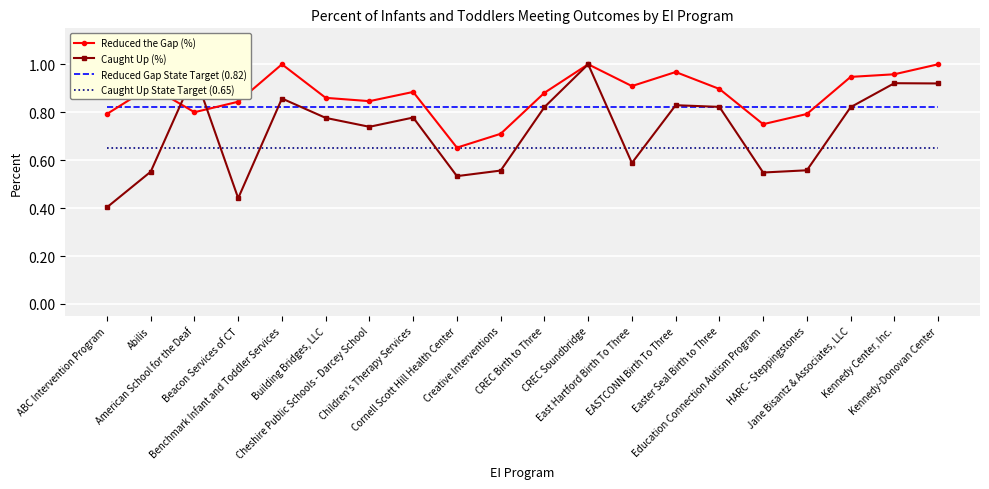

List the series in order of their overall mean, highest first.

Reduced the Gap (%), Reduced Gap State Target (0.82), Caught Up (%), Caught Up State Target (0.65)